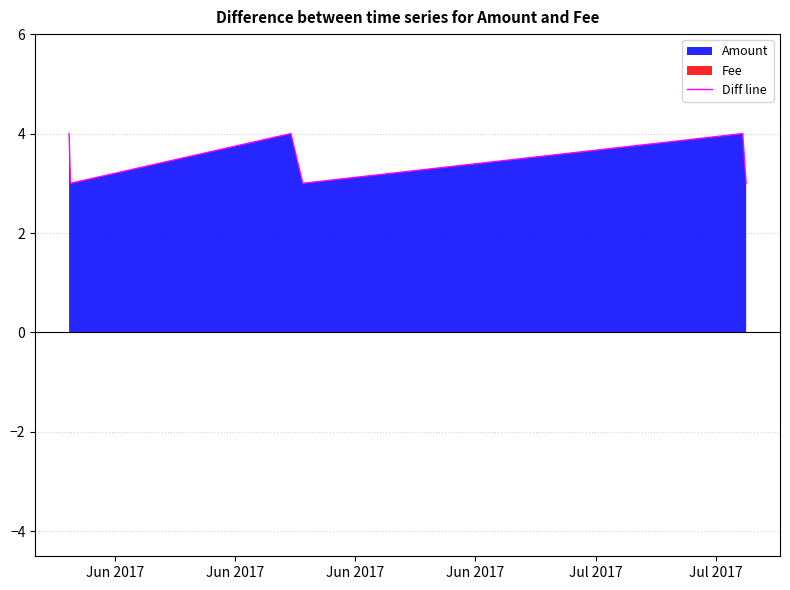

What is the value of the 5th point from the left?

4